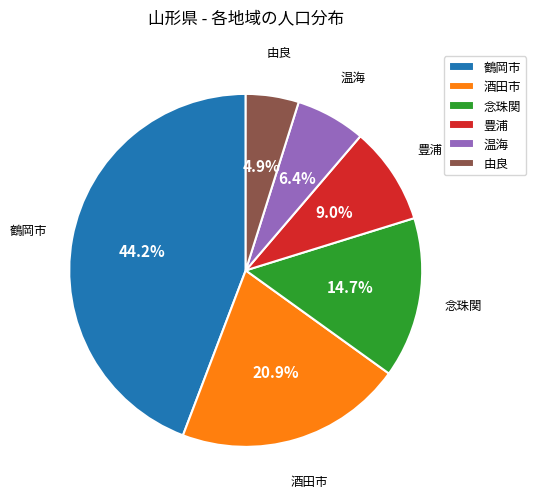

What is the smallest slice in the pie chart?

由良